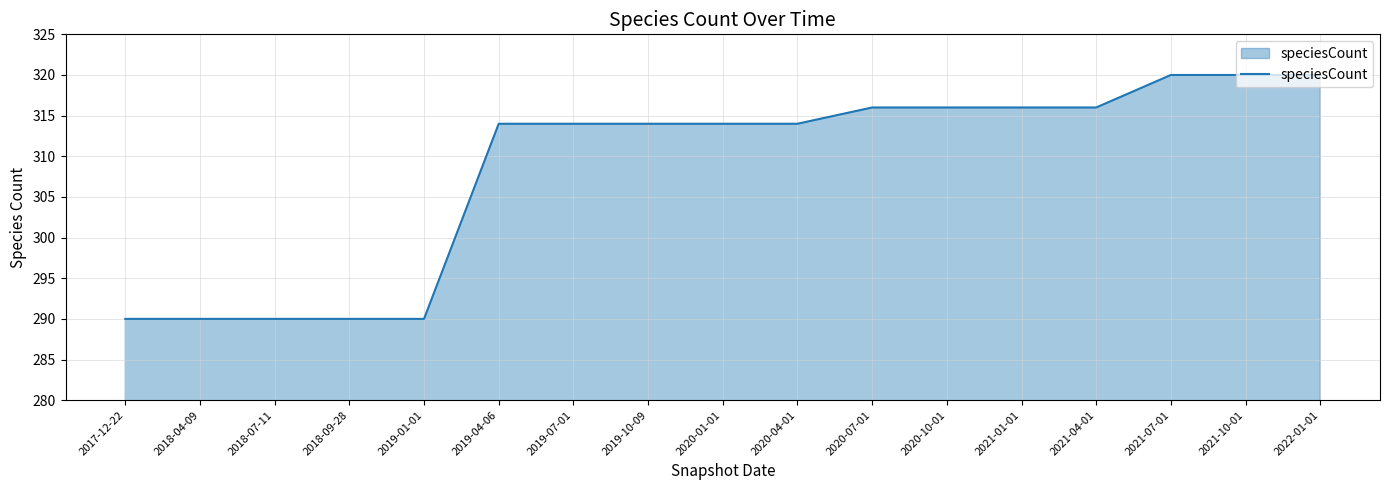

What is the maximum value shown in the chart?

320